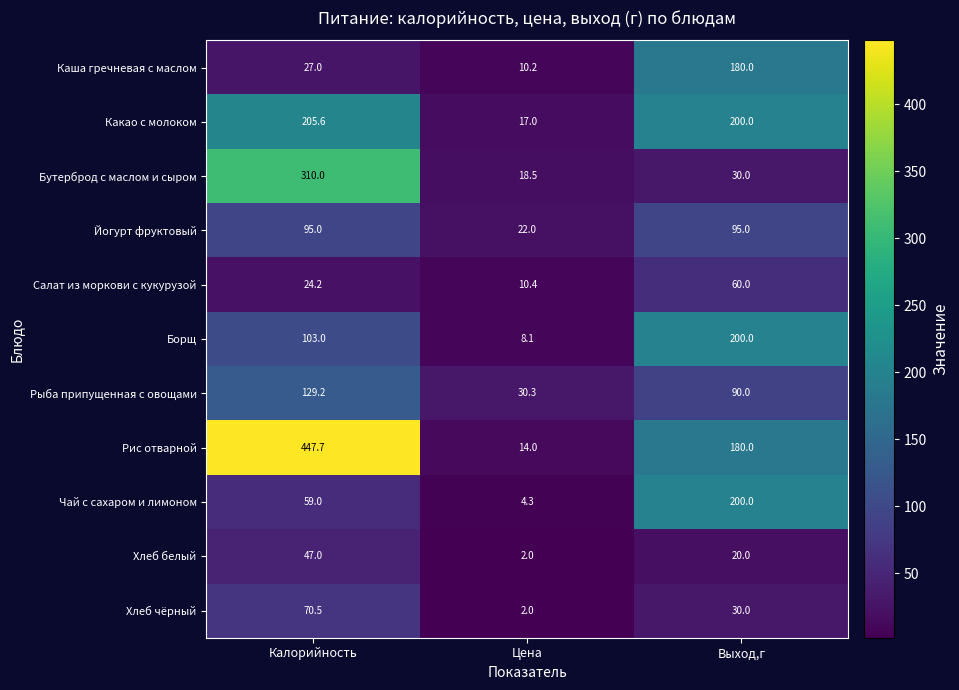

Where does the Рис отварной series first go above 180?

Калорийность